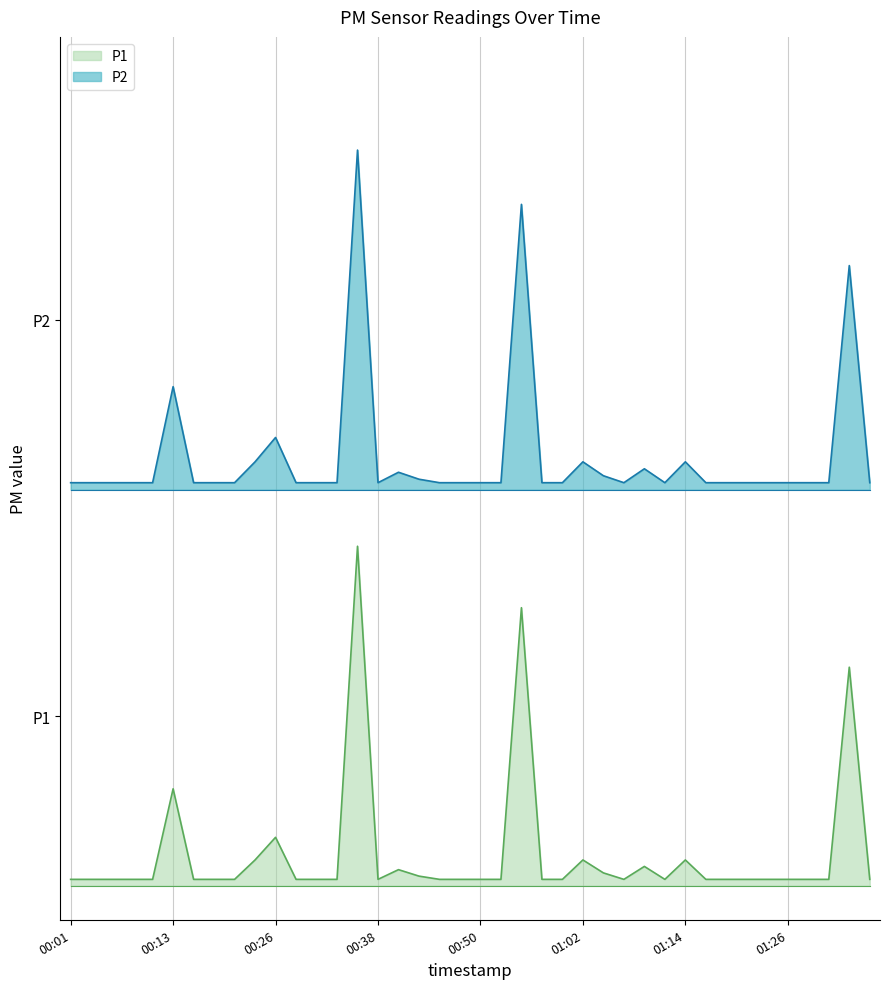

True or false: P2 and P1 cross at least once.

False